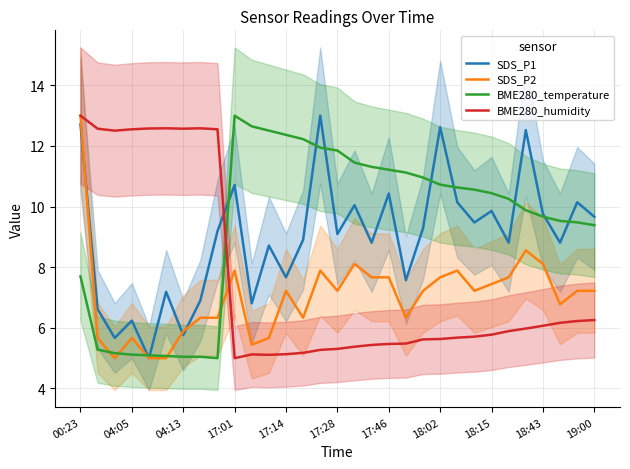

At which category is the sum across all series the highest?

00:23